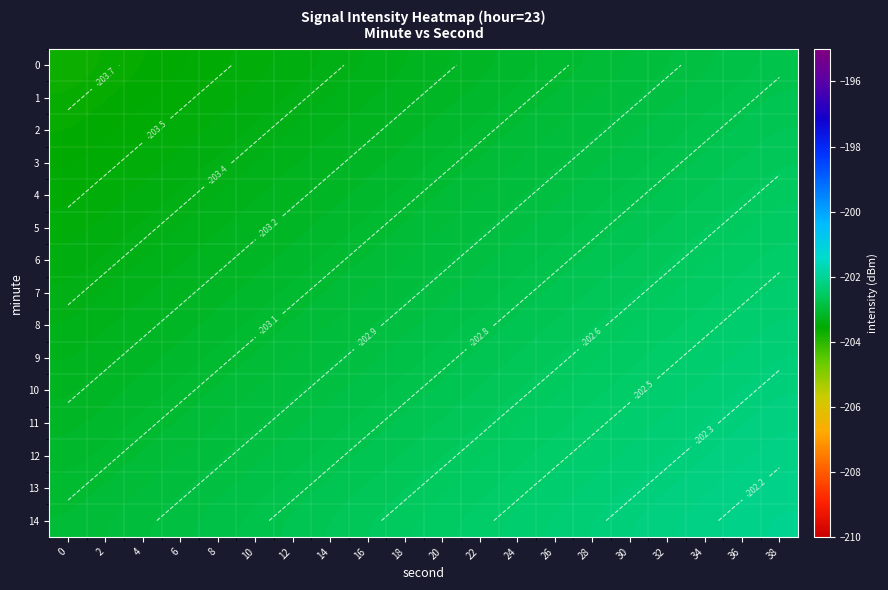

What is the average value of the 7 series?

-202.9